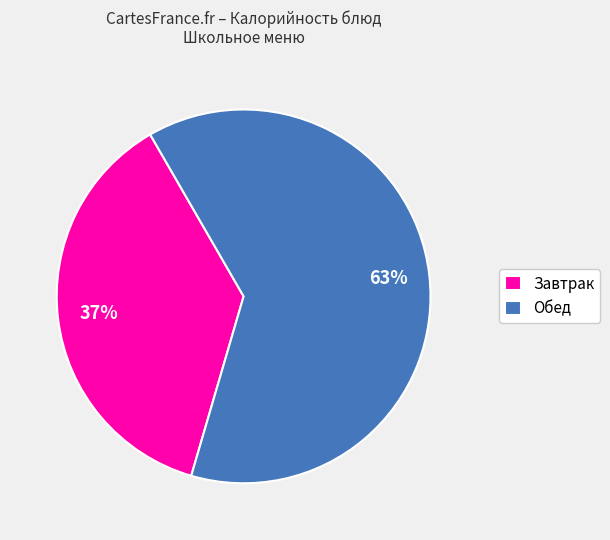

The Обед slice represents 63% of the pie. True or false?

True